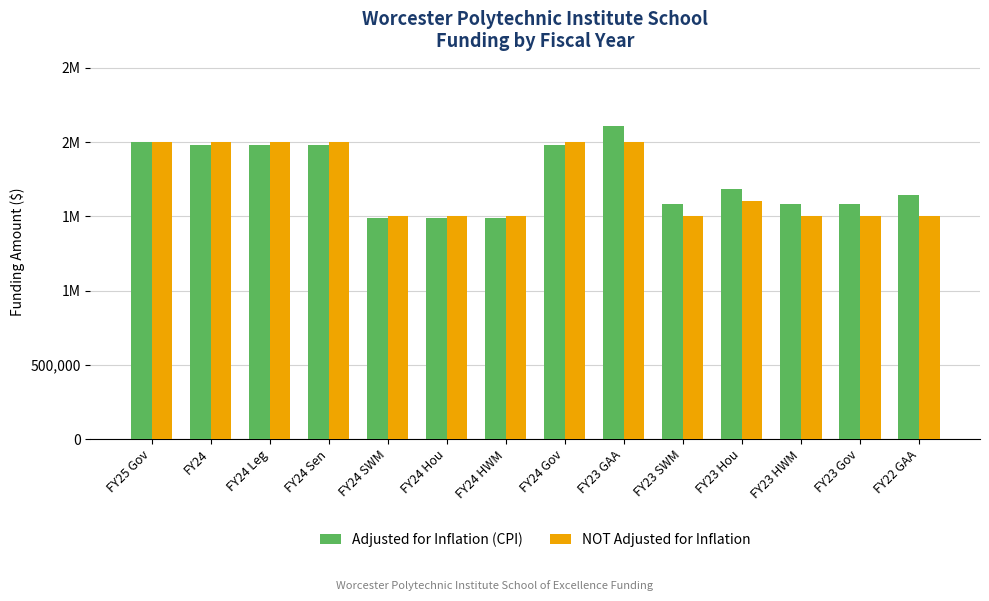

Which series changed the most between FY23 HWM and FY23 Gov?

Adjusted for Inflation (CPI)